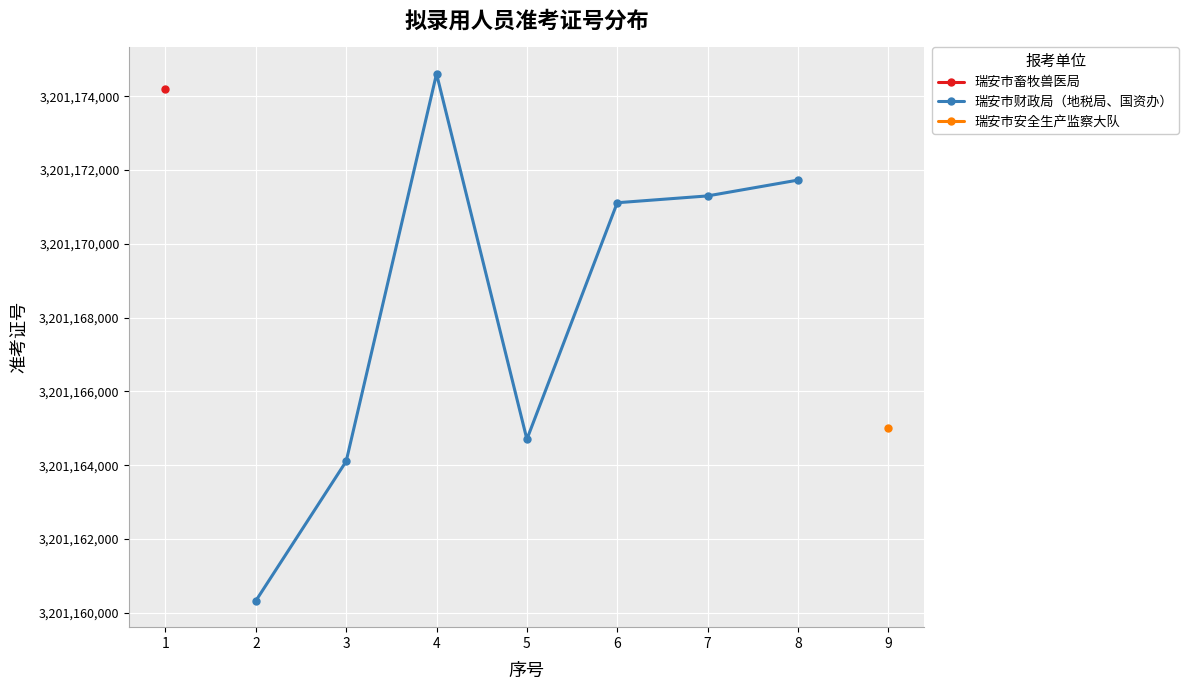

What is the maximum value for 瑞安市财政局（地税局、国资办）?

3201174612